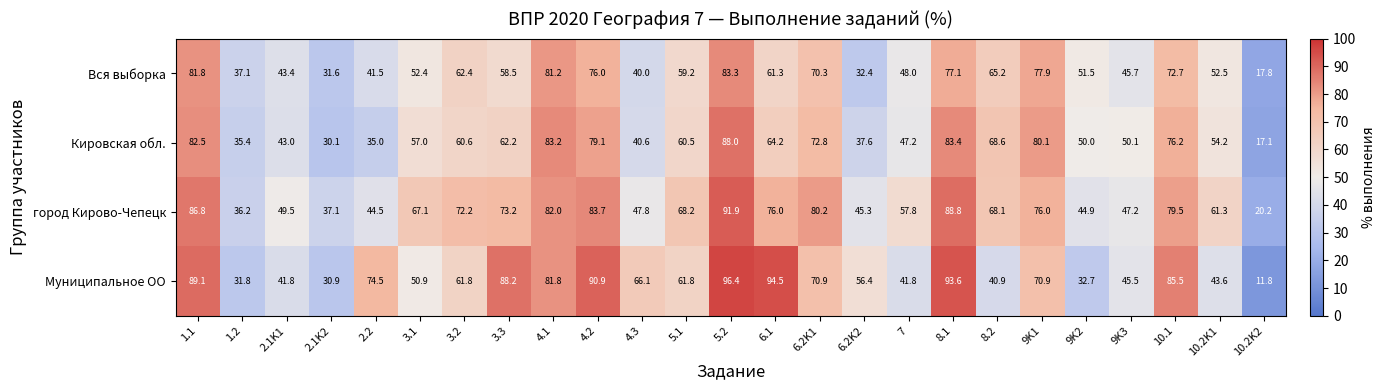

What is the difference between the second highest and minimum values in the город Кирово-Чепецк series?

68.6